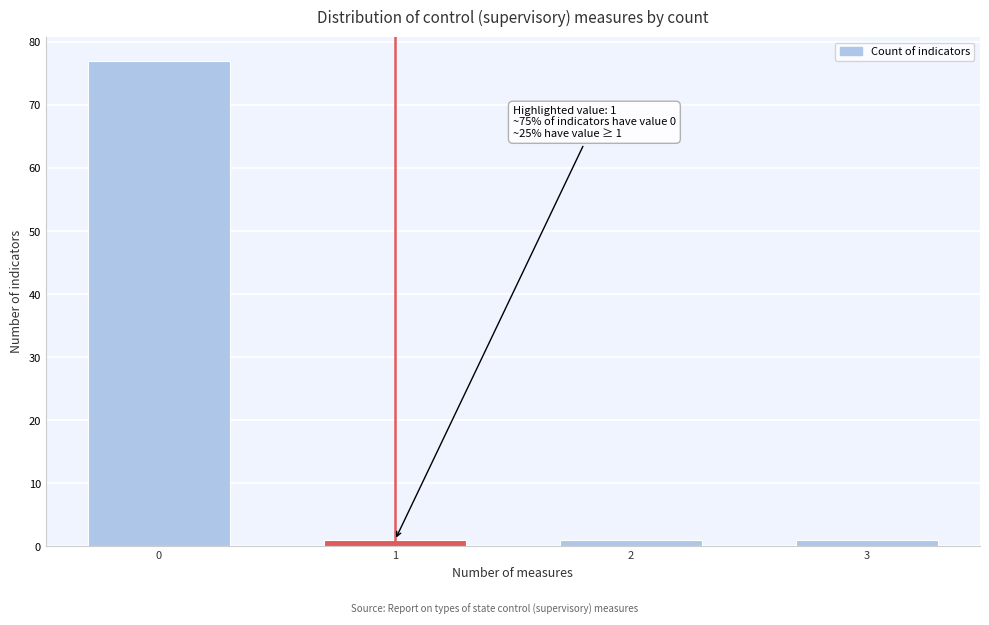

Reading left to right, list all the values displayed in this chart.

77	1	1	1